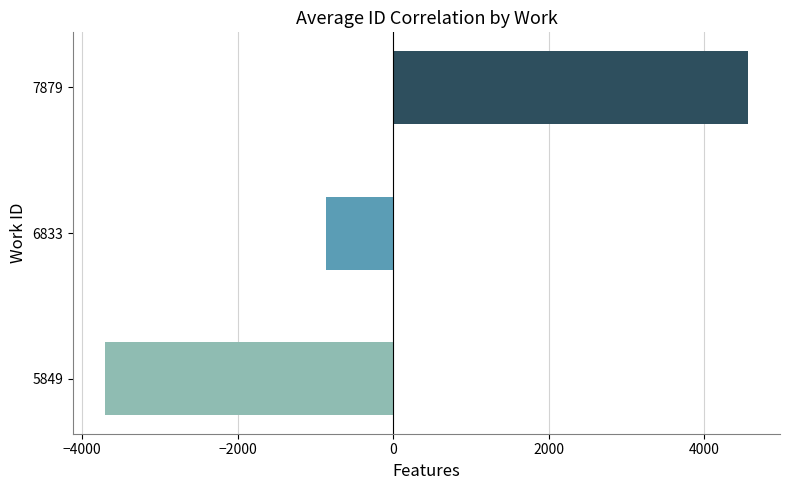

Which has a higher value, 5849 or 7879?

7879